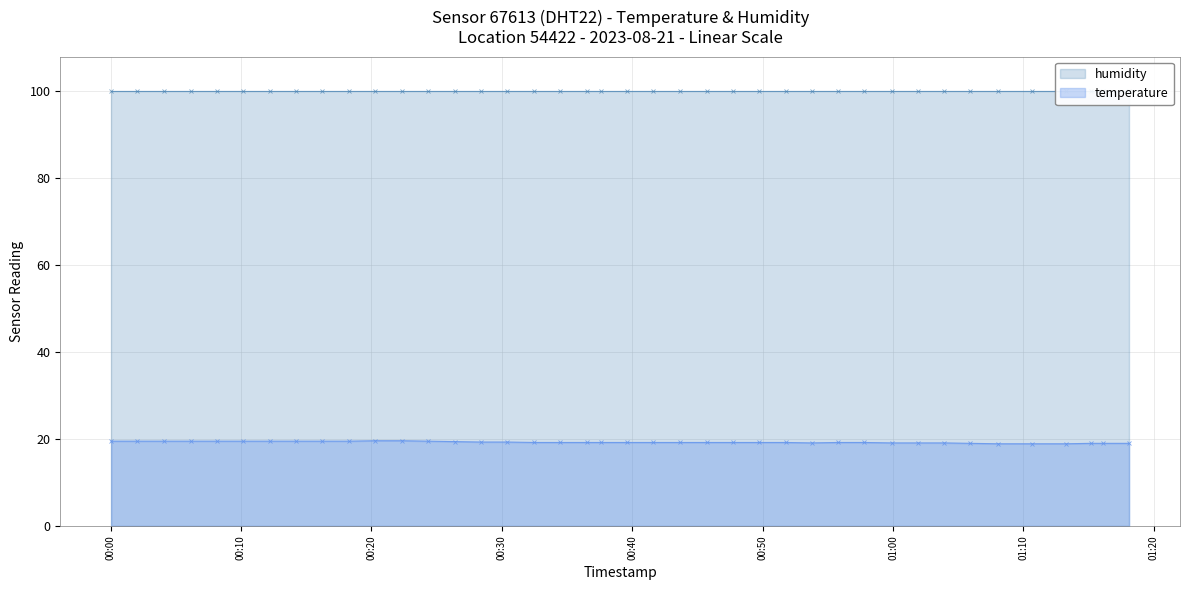

What is the value of the temperature point at the 35th from the left?

18.9